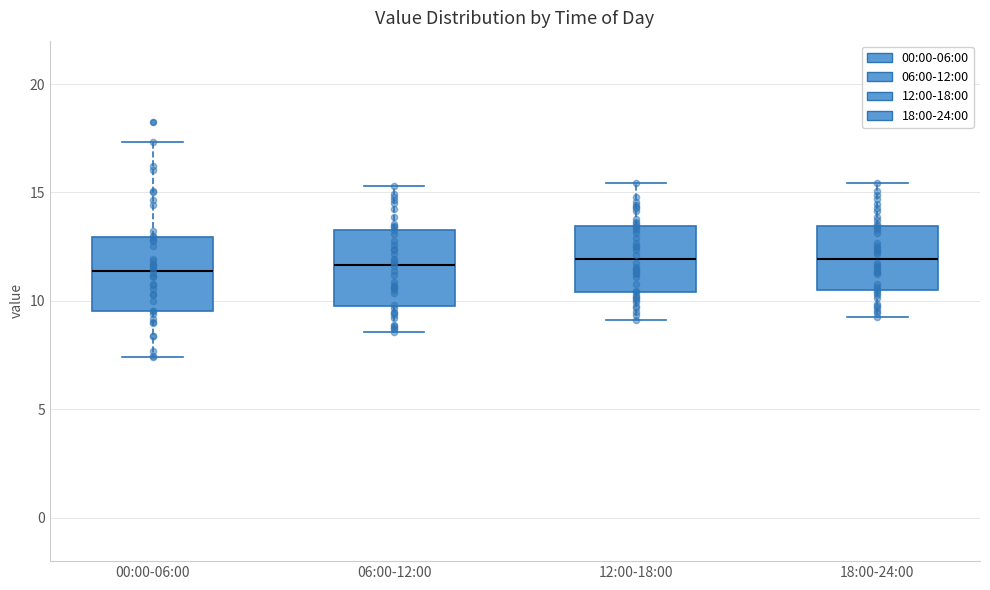

Where does the lower whisker of the box for 18:00-24:00 end on the y-axis? The values are not printed on the chart, so give them approximately, as read against the axis.

9.5